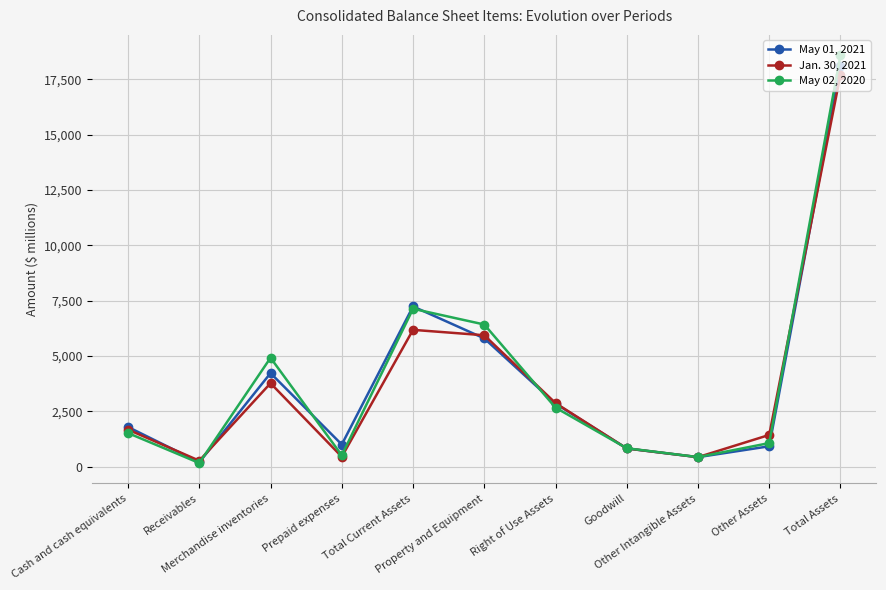

At which category does May 02, 2020 reach its first local valley?

Receivables